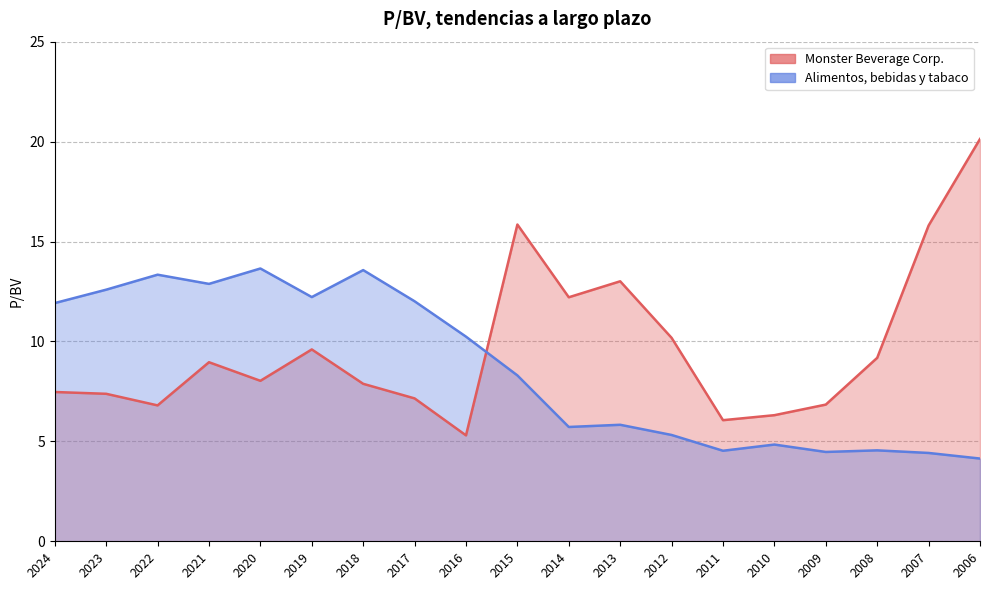

At 2007, list the series in order from smallest to largest.

Alimentos, bebidas y tabaco, Monster Beverage Corp.